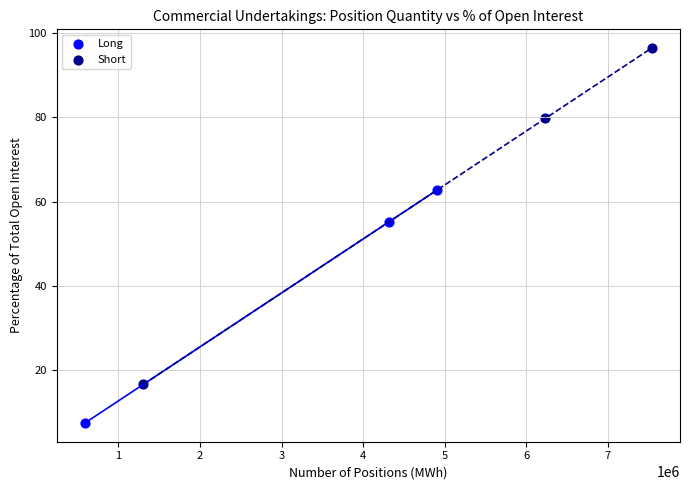

What are all the series names shown in the legend?

Long, Short